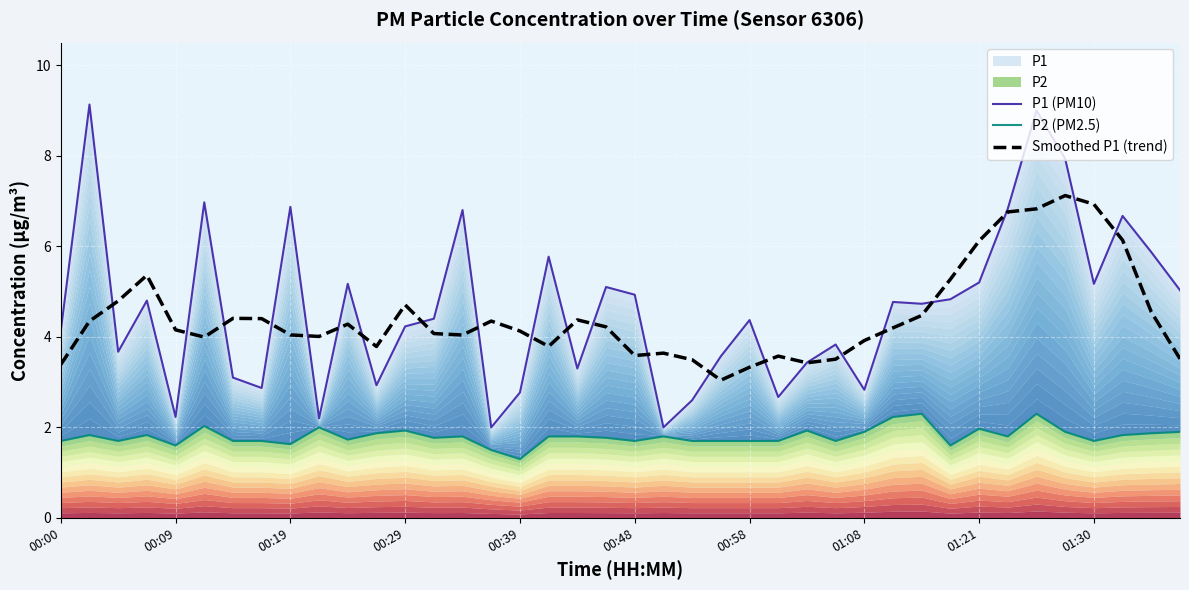

Which series has the largest total across all categories?

P1 (PM10)